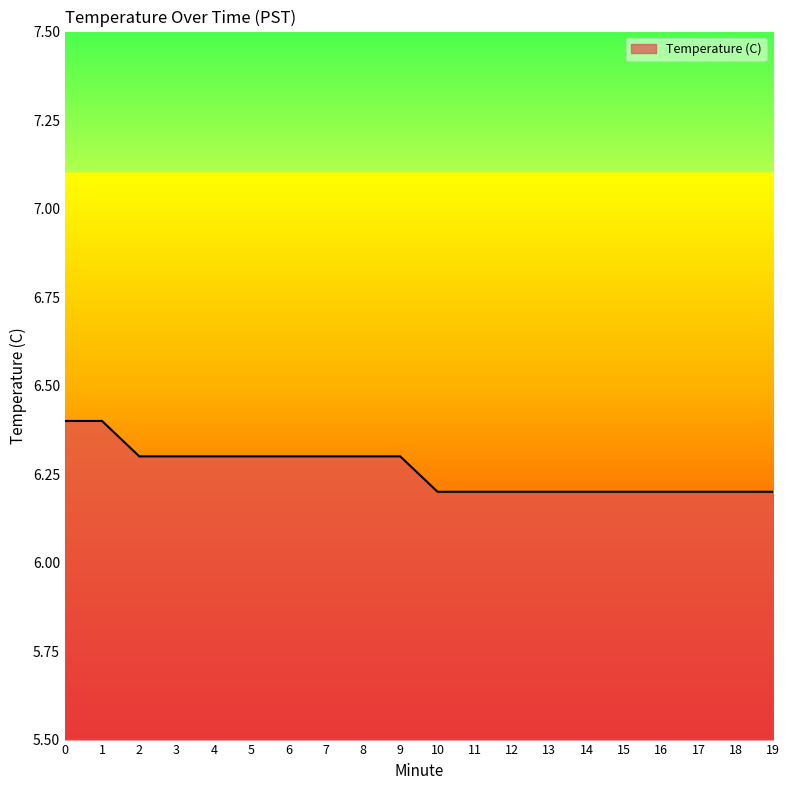

Reading left to right, transcribe all the data shown in this chart.

6.4	6.4	6.3	6.3	6.3	6.3	6.3	6.3	6.3	6.3	6.2	6.2	6.2	6.2	6.2	6.2	6.2	6.2	6.2	6.2